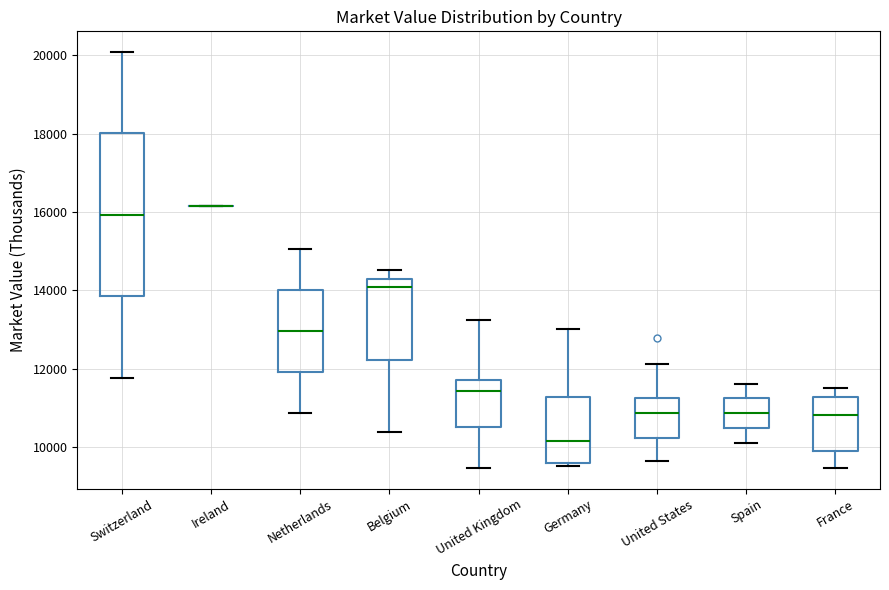

Reading left to right, transcribe this box plot: for each box, give where its median line is, the range the box spans, and where its two whiskers end, as read against the y-axis. The values are not printed on the chart, so give them approximately, as read against the axis.

Switzerland: median 16000, box 13800 to 18000, whiskers 11800 to 20000
Ireland: box collapsed to a line at 16200, whiskers 16200 to 16200
Netherlands: median 13000, box 12000 to 14000, whiskers 10800 to 15000
Belgium: median 14000, box 12200 to 14400, whiskers 10400 to 14600
United Kingdom: median 11400, box 10600 to 11800, whiskers 9400 to 13200
Germany: median 10200, box 9600 to 11200, whiskers 9600 (just below the box's lower edge) to 13000
United States: median 10800, box 10200 to 11200, whiskers 9600 to 12200
Spain: median 10800, box 10400 to 11200, whiskers 10200 to 11600
France: median 10800, box 9800 to 11200, whiskers 9400 to 11600